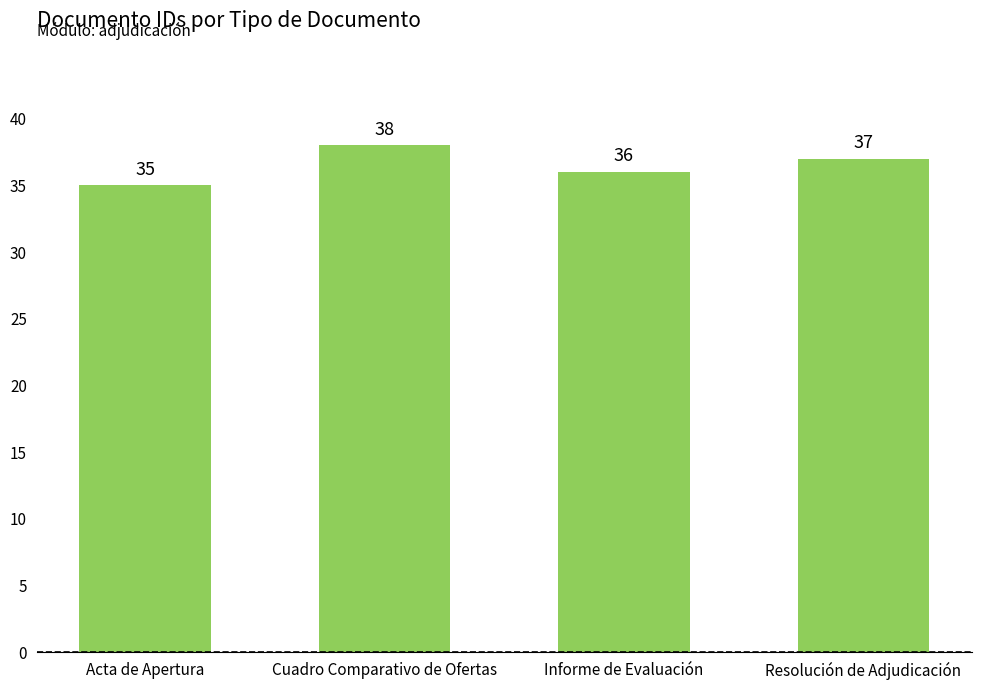

List the labels in order of value, smallest first.

Acta de Apertura, Informe de Evaluación, Resolución de Adjudicación, Cuadro Comparativo de Ofertas